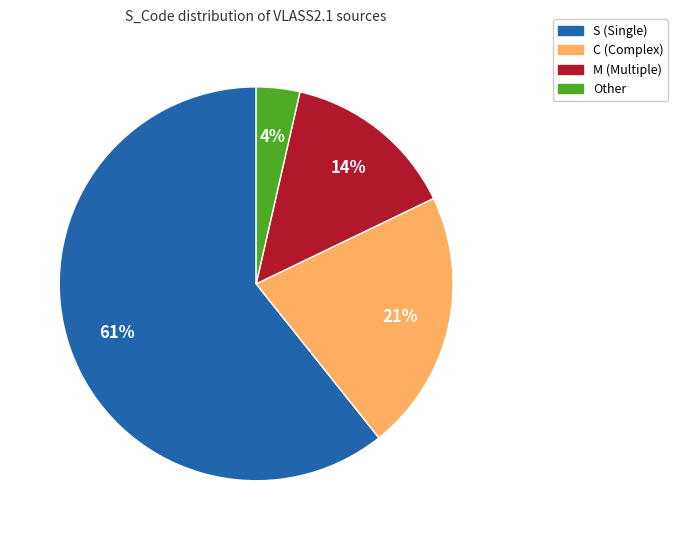

To the nearest percent, what percentage of the pie is C (Complex)?

21%